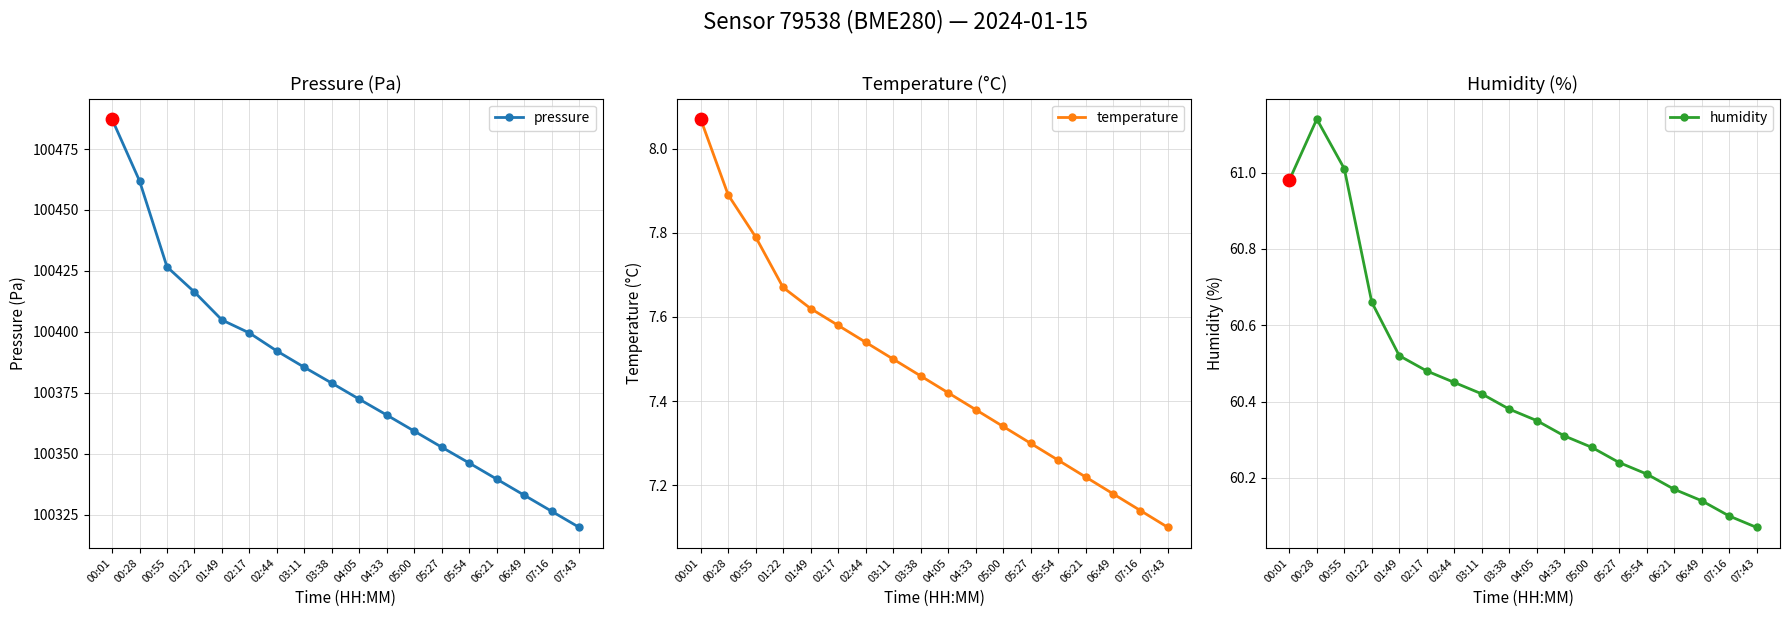

Which series contains the highest Y value?

pressure